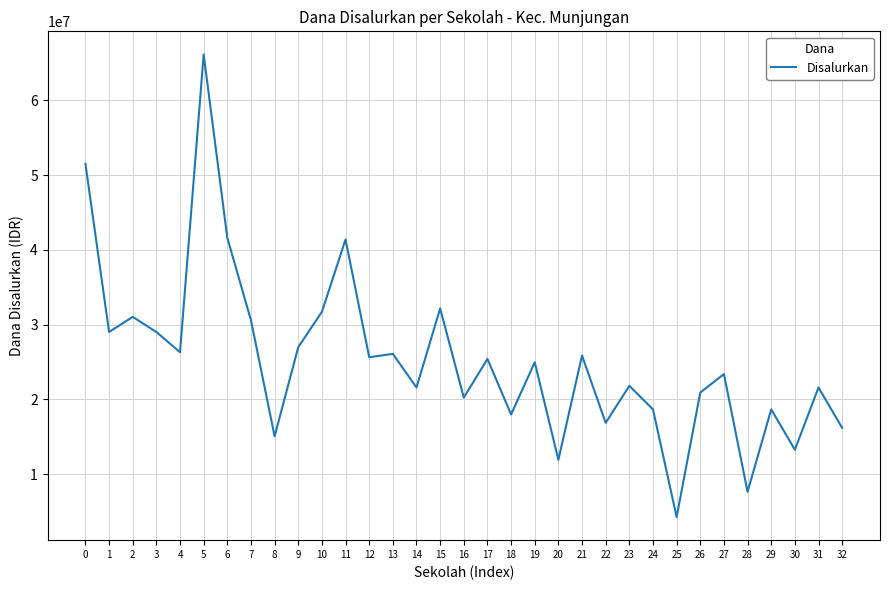

What is the maximum value shown in the chart?

66150000